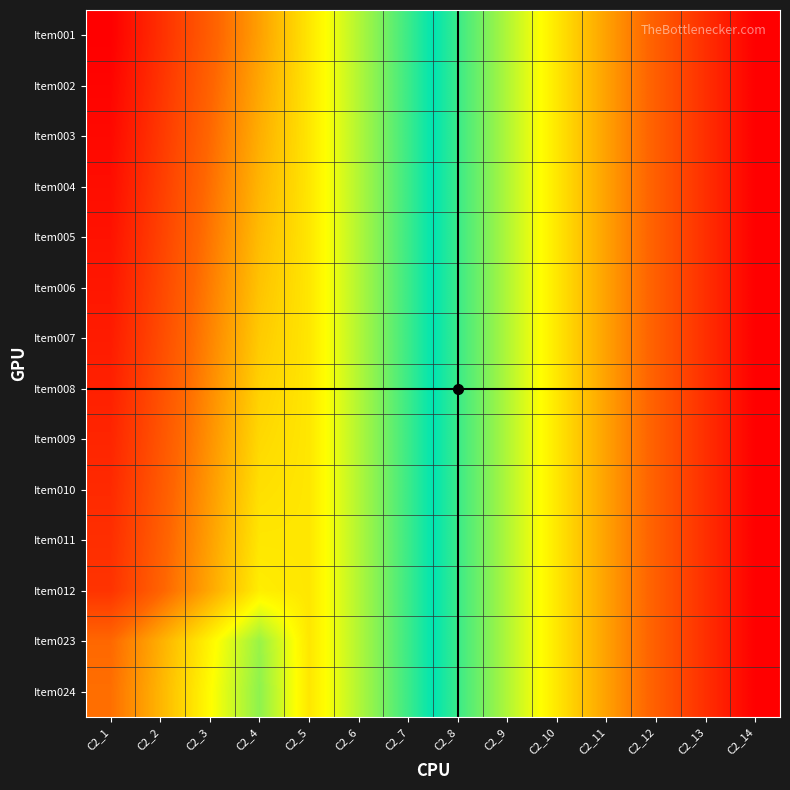

Rank the series at C2_2 from highest to lowest value.

Item024, Item023, Item012, Item011, Item010, Item009, Item008, Item007, Item006, Item005, Item004, Item003, Item002, Item001